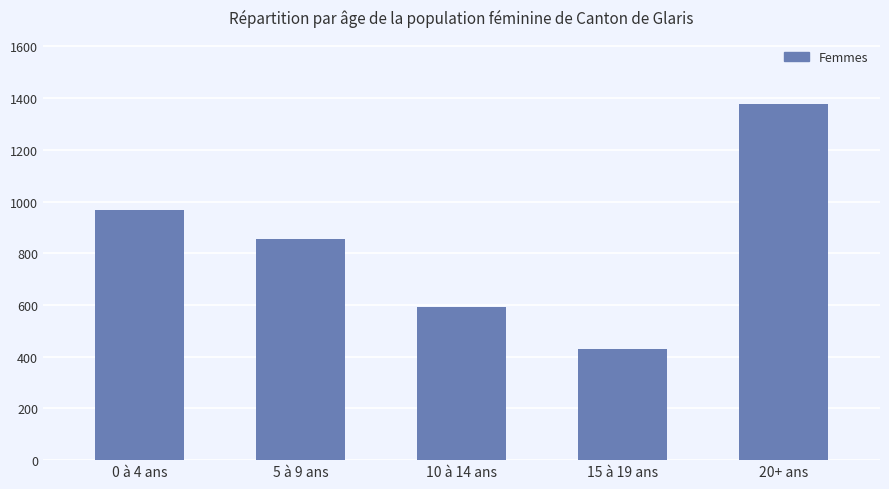

Rank the categories by value from lowest to highest.

15 à 19 ans, 10 à 14 ans, 5 à 9 ans, 0 à 4 ans, 20+ ans